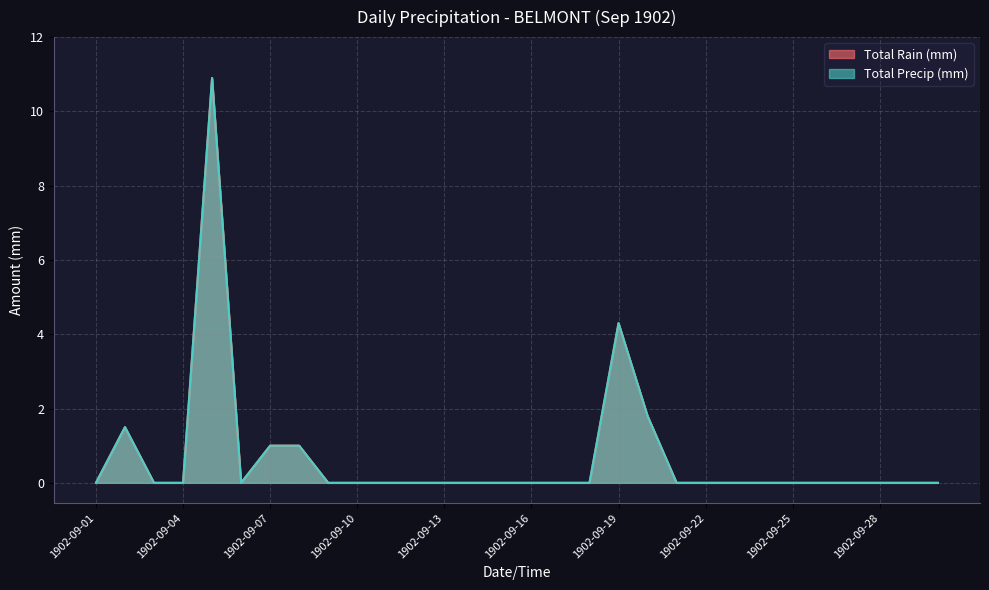

Which series has the largest range (max minus min)?

Total Rain (mm)